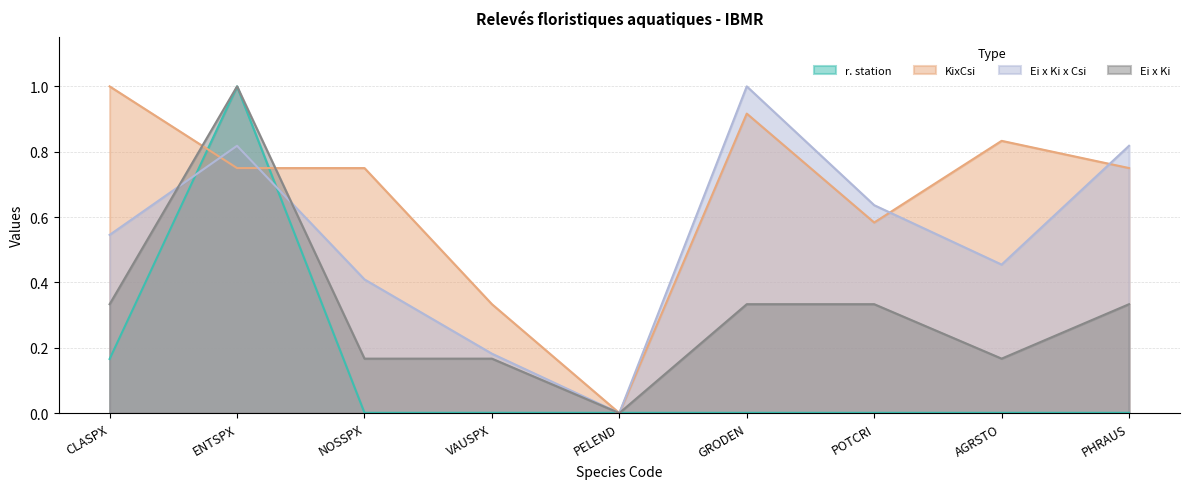

Which has a higher value, PELEND or POTCRI?

PELEND